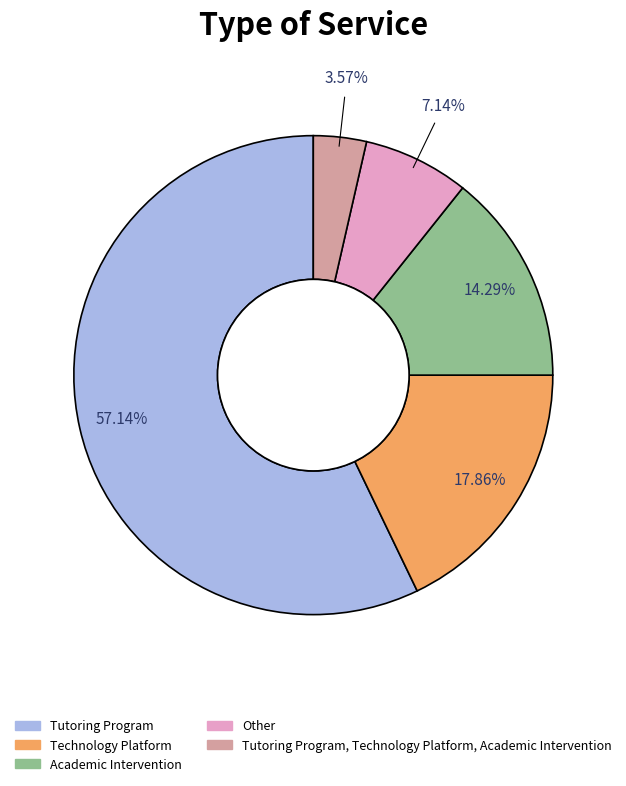

Is there a majority slice in this chart?

Yes